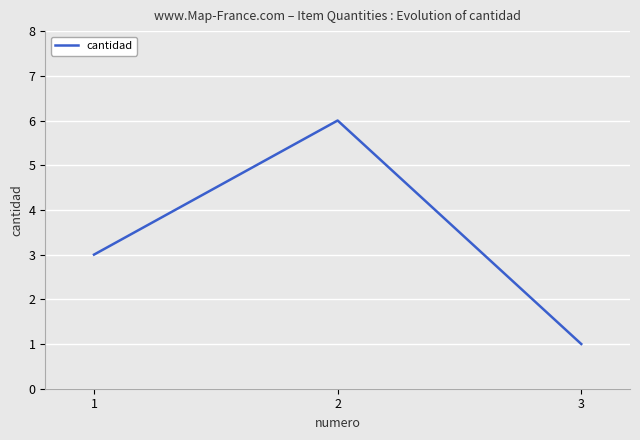

Reading left to right, extract all data points from this chart.

3	6	1